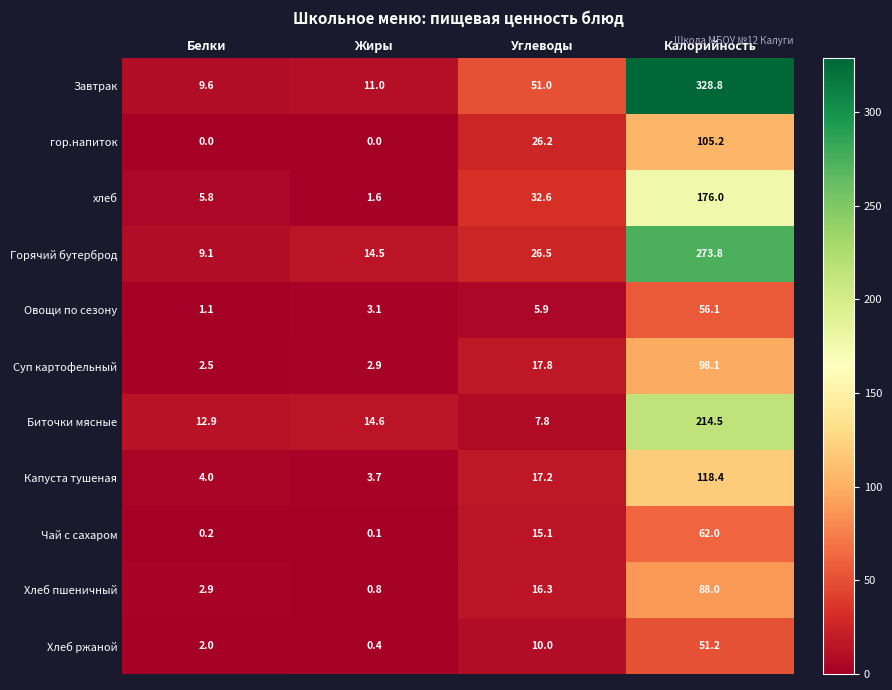

What is the sum of all гор.напиток values?

131.4